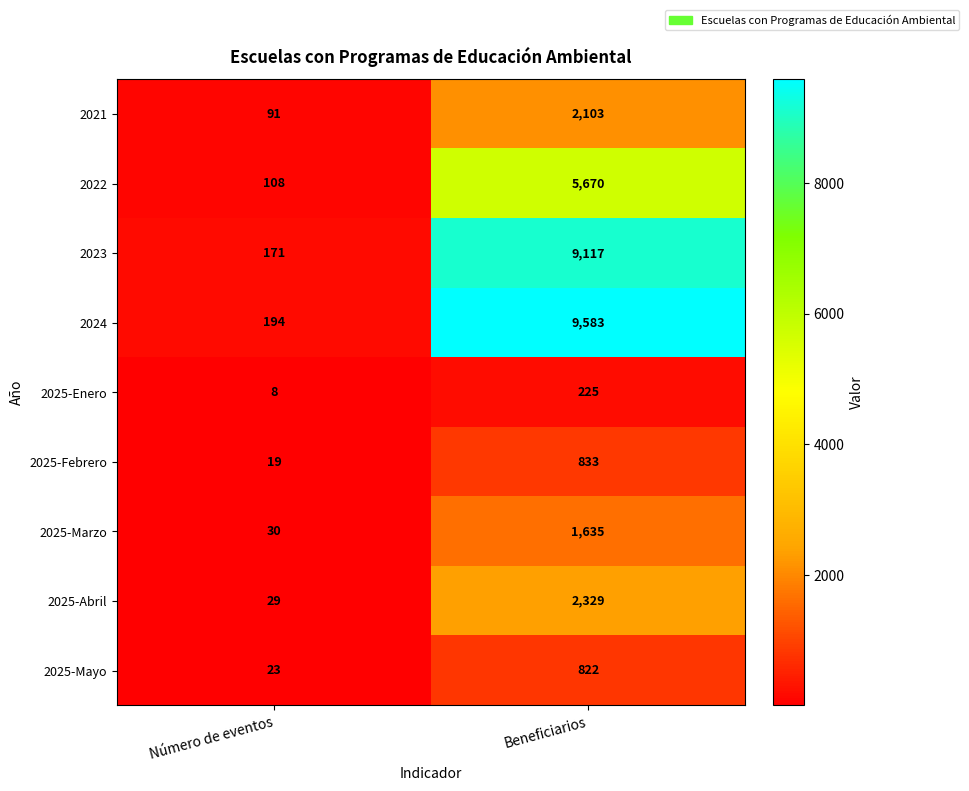

At which category is the sum across all series the highest?

Beneficiarios